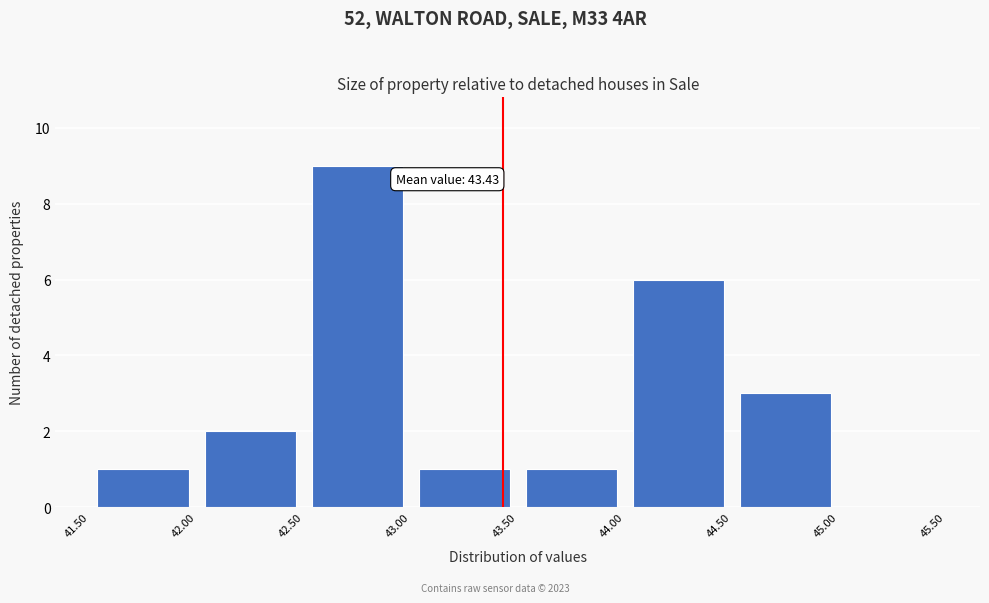

Over which range of the x-axis is the bar tallest?

42.50 to 43.00